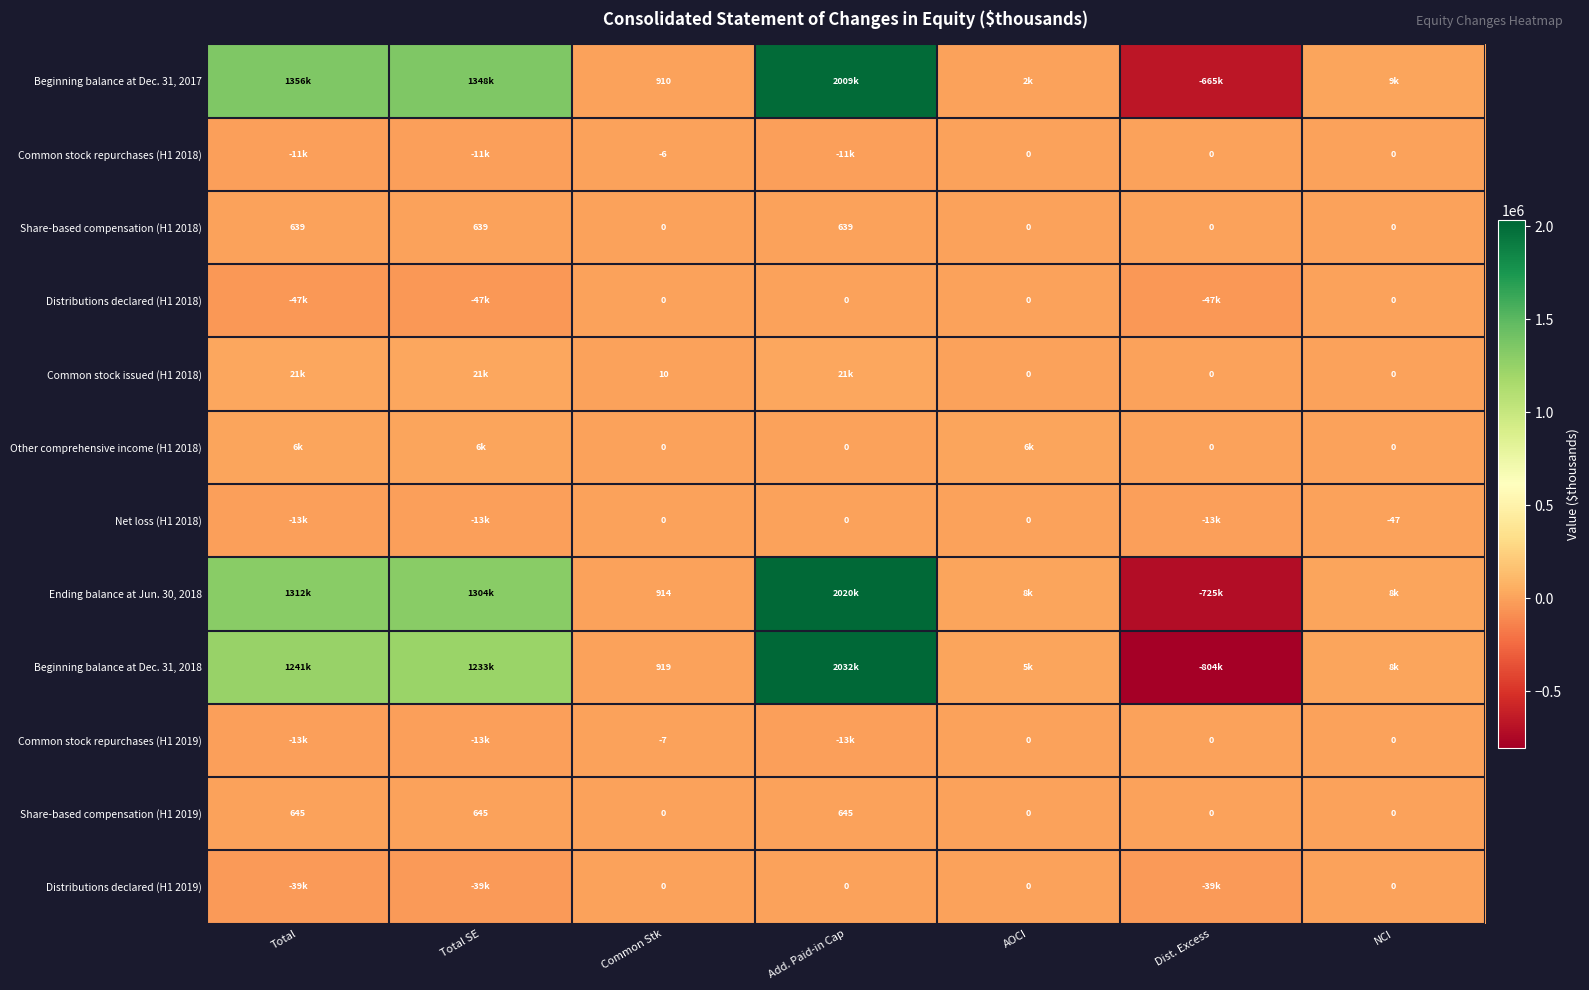

What is the sum of the Share-based compensation (H1 2019) values at Total SE and Total?

1290